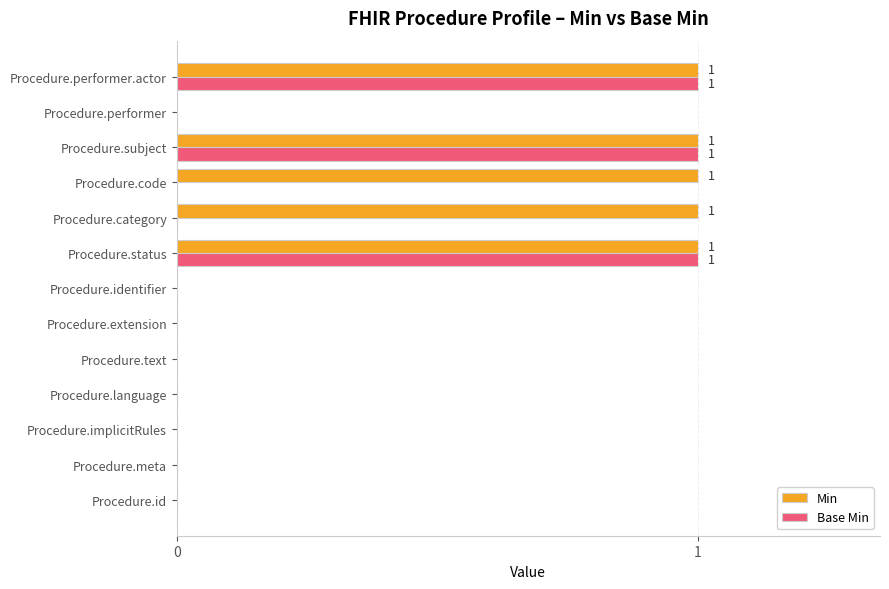

Which series changed the most between Procedure.identifier and Procedure.category?

Min